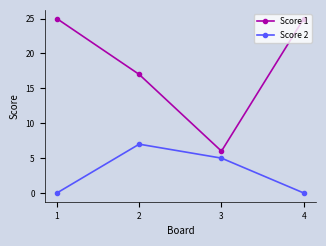

True or false: Score 2 and Score 1 cross at least once.

False